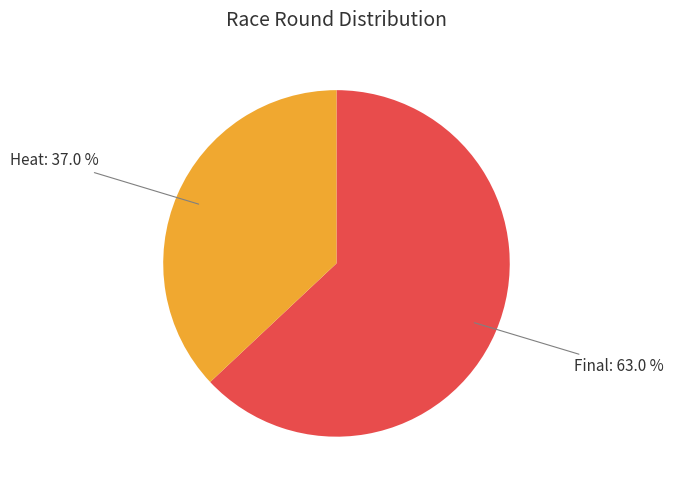

Is there any slice that represents more than half of the pie?

Yes